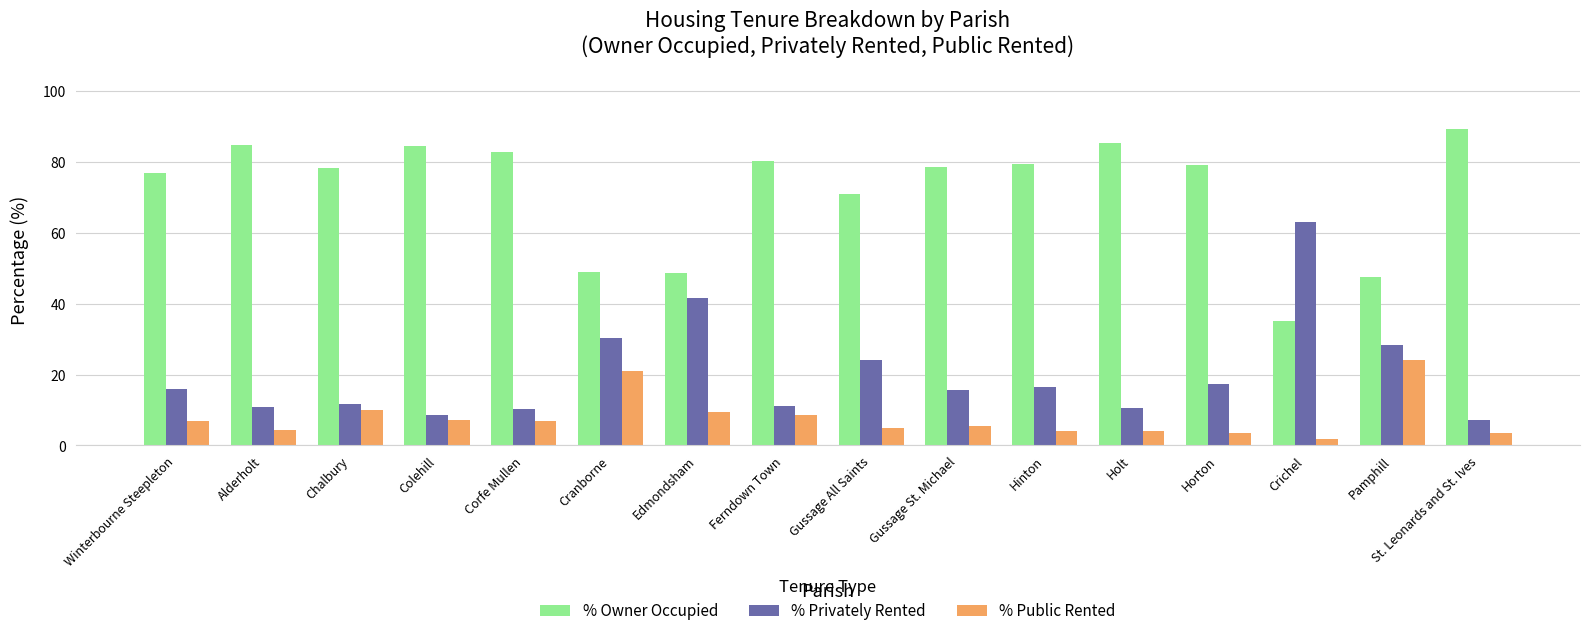

Does the chart contain any negative values?

No